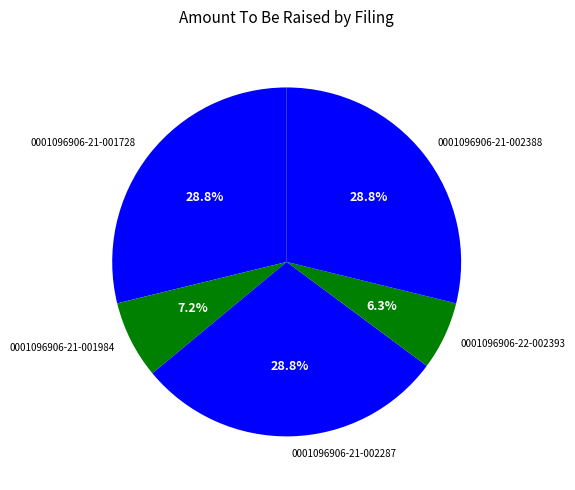

Is 0001096906-21-001984 the majority of the pie?

No